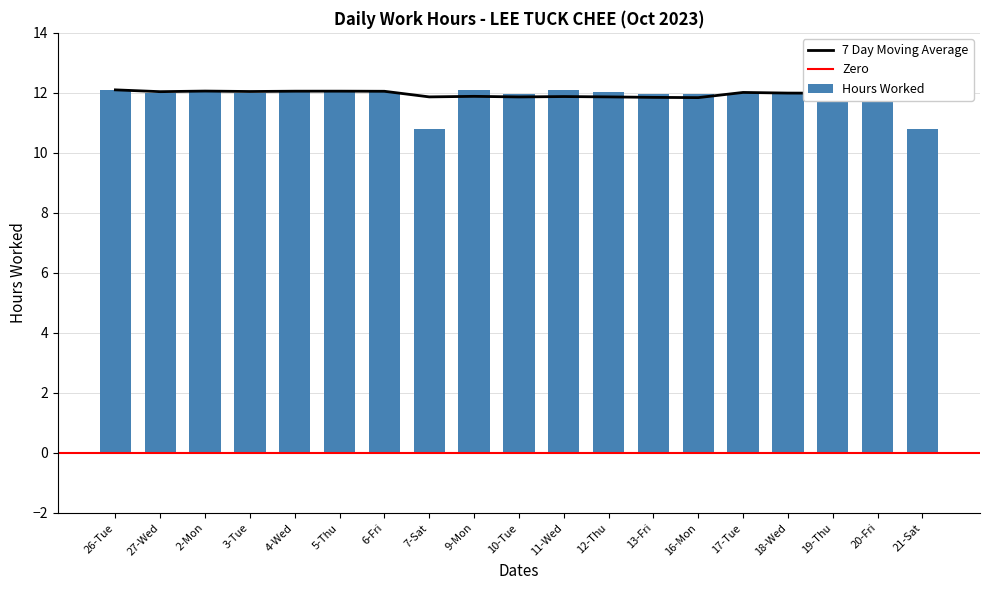

What is the value of the 1st bar from the left?

12.1